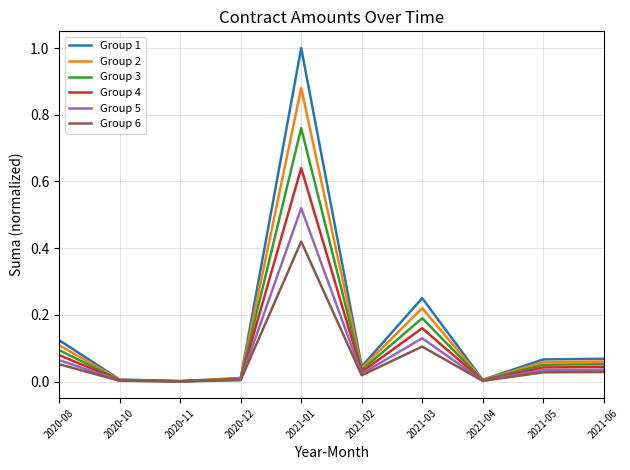

At which category does the chart reach its peak across all series?

2021-01